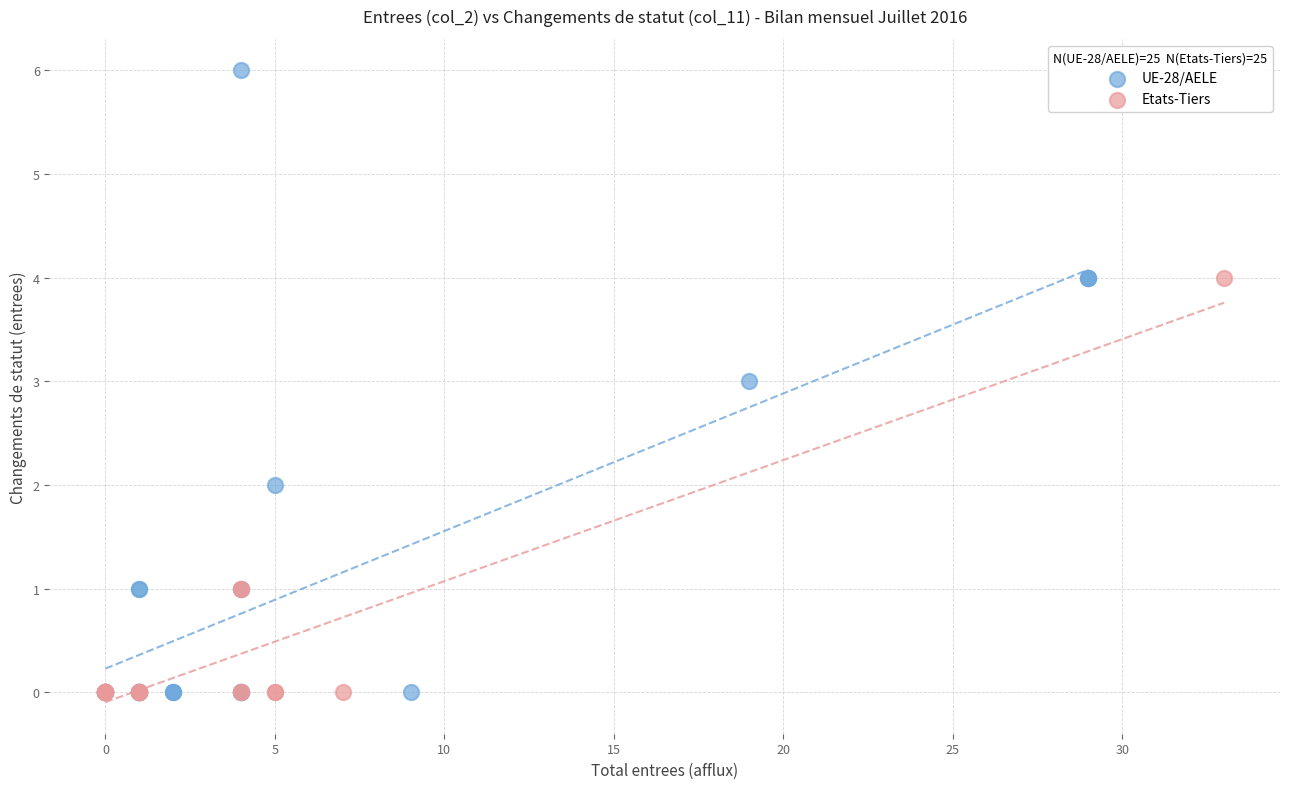

Which series has the widest spread of Y values?

UE-28/AELE